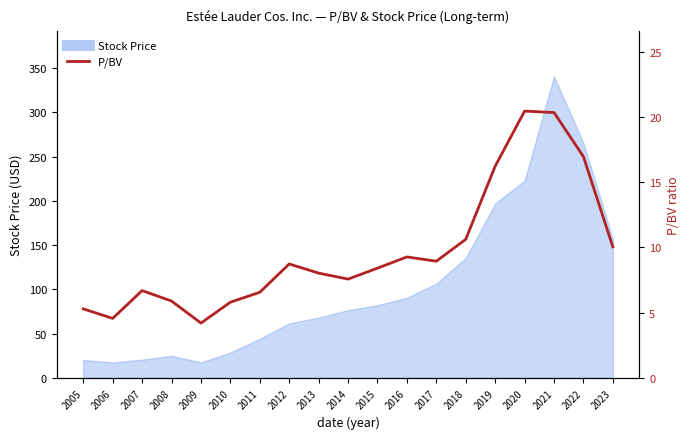

Reading left to right, list all the values displayed in this chart.

2005=5.3	2006=4.6	2007=6.7	2008=5.9	2009=4.2	2010=5.8	2011=6.6	2012=8.7	2013=8.0	2014=7.6	2015=8.4	2016=9.3	2017=8.9	2018=10.6	2019=16.2	2020=20.4	2021=20.3	2022=16.9	2023=10.0